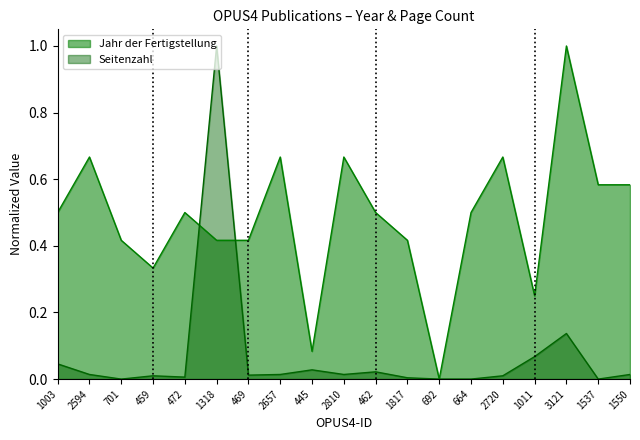

Reading left to right, list all the values displayed in this chart.

Jahr der Fertigstellung: 1003=0.5	2594=0.7	701=0.4	459=0.3	472=0.5	1318=0.4	469=0.4	2657=0.7	445=0.1	2810=0.7	462=0.5	1817=0.4	692=0.0	664=0.5	2720=0.7	1011=0.2	3121=1.0	1537=0.6	1550=0.6
Seitenzahl: 1003=0.0	2594=0.0	701=0.0	459=0.0	472=0.0	1318=1.0	469=0.0	2657=0.0	445=0.0	2810=0.0	462=0.0	1817=0.0	692=0.0	664=0.0	2720=0.0	1011=0.1	3121=0.1	1537=0.0	1550=0.0